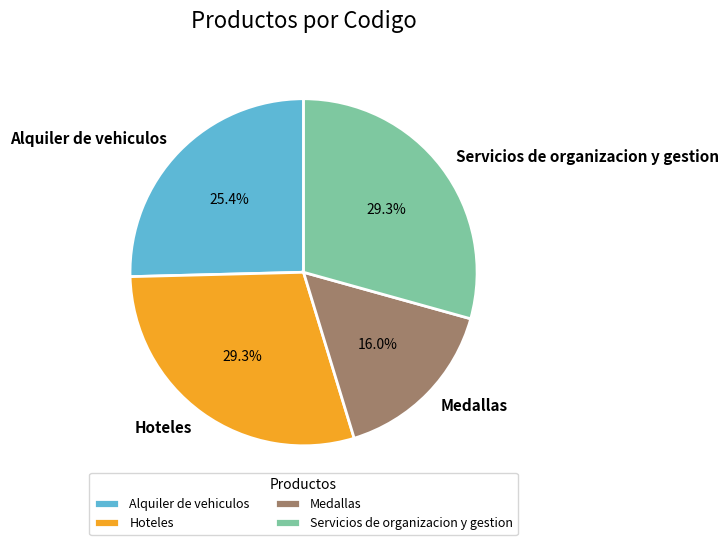

Which has a higher value, Medallas or Hoteles?

Hoteles